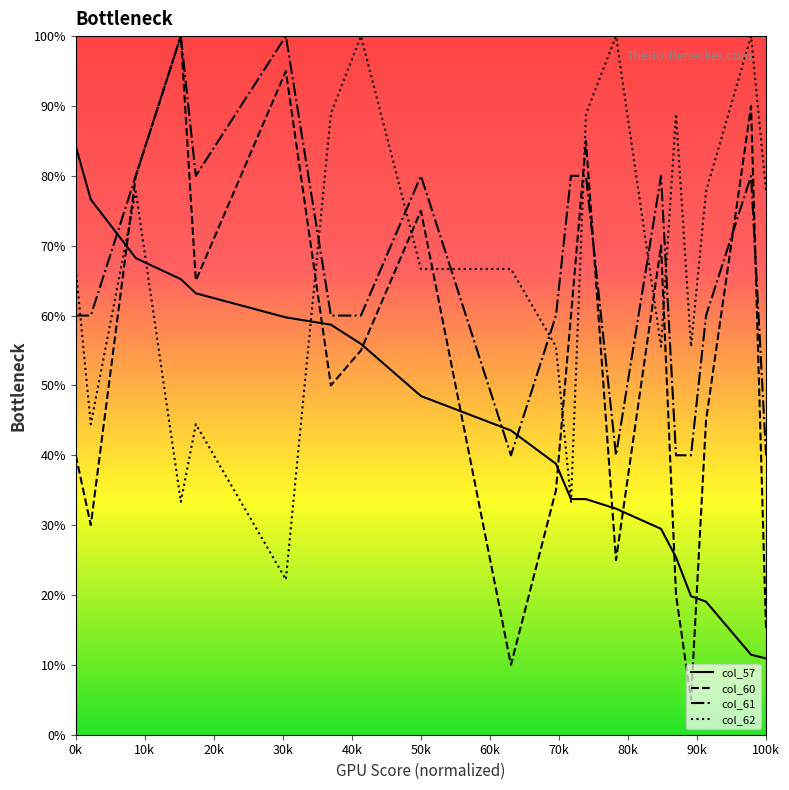

Does the chart have visible grid lines?

No